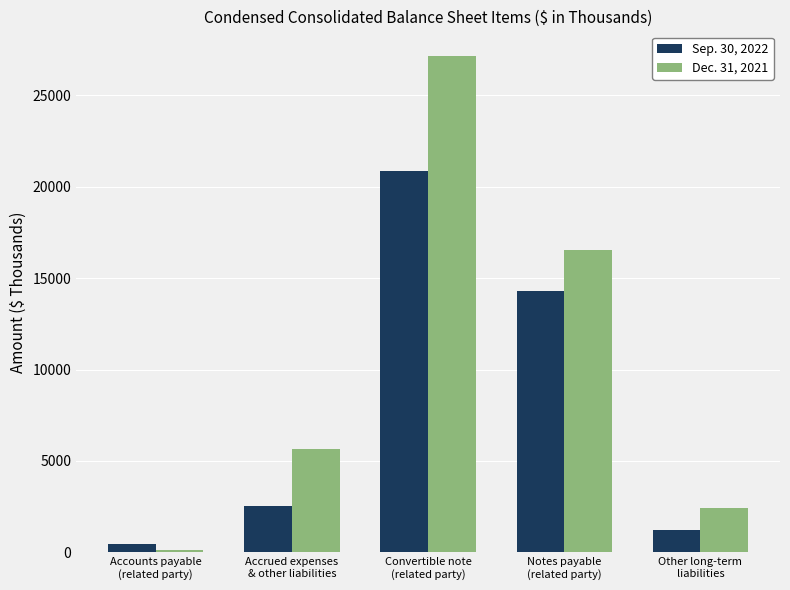

At which category does the chart reach its peak across all series?

Convertible note
(related party)